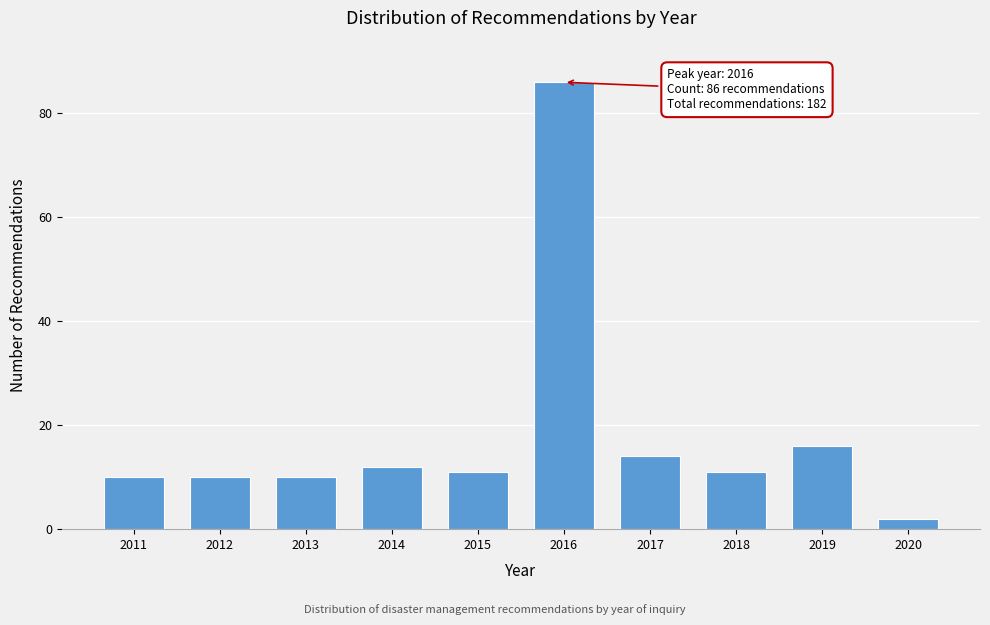

Reading left to right, list all the values displayed in this chart.

2011=10	2012=10	2013=10	2014=12	2015=11	2016=86	2017=14	2018=11	2019=16	2020=2